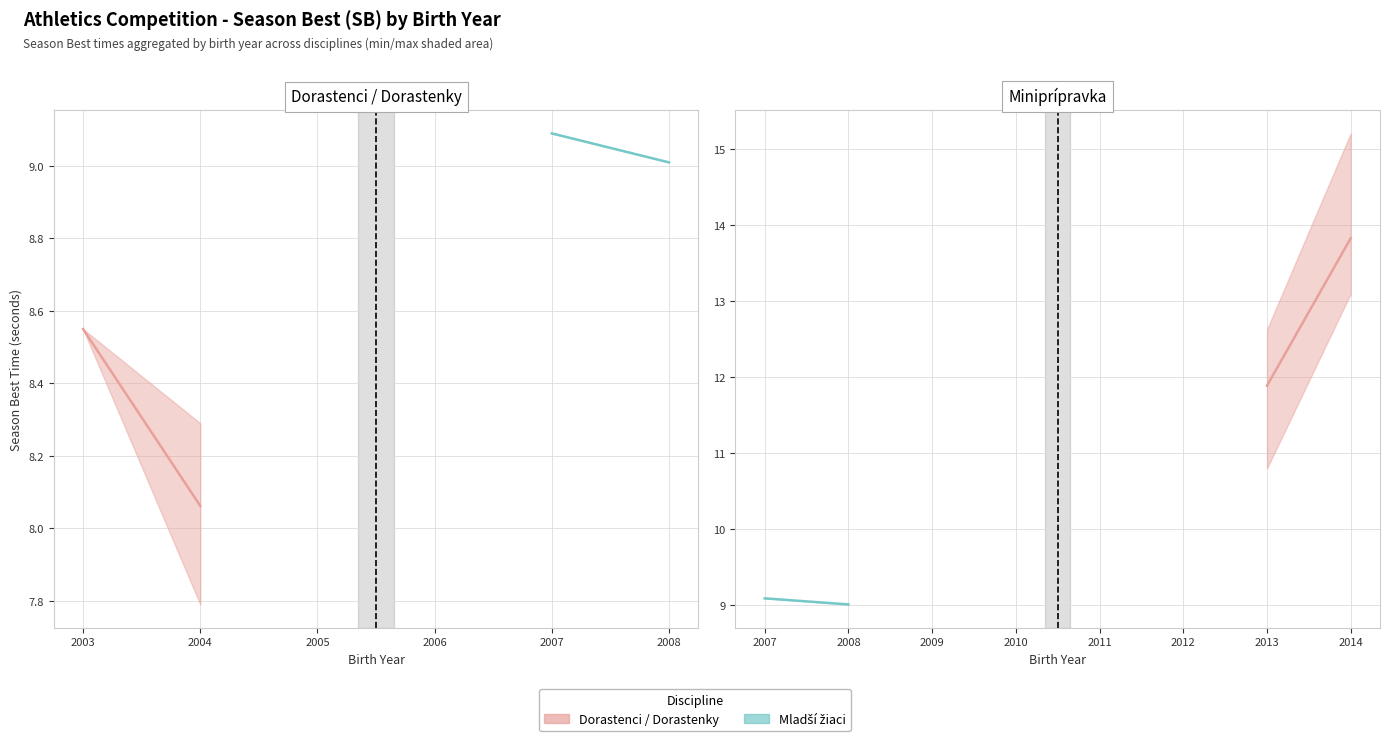

What is the value of the Dorastenci / Dorastenky point at the 1st from the left?

8.6